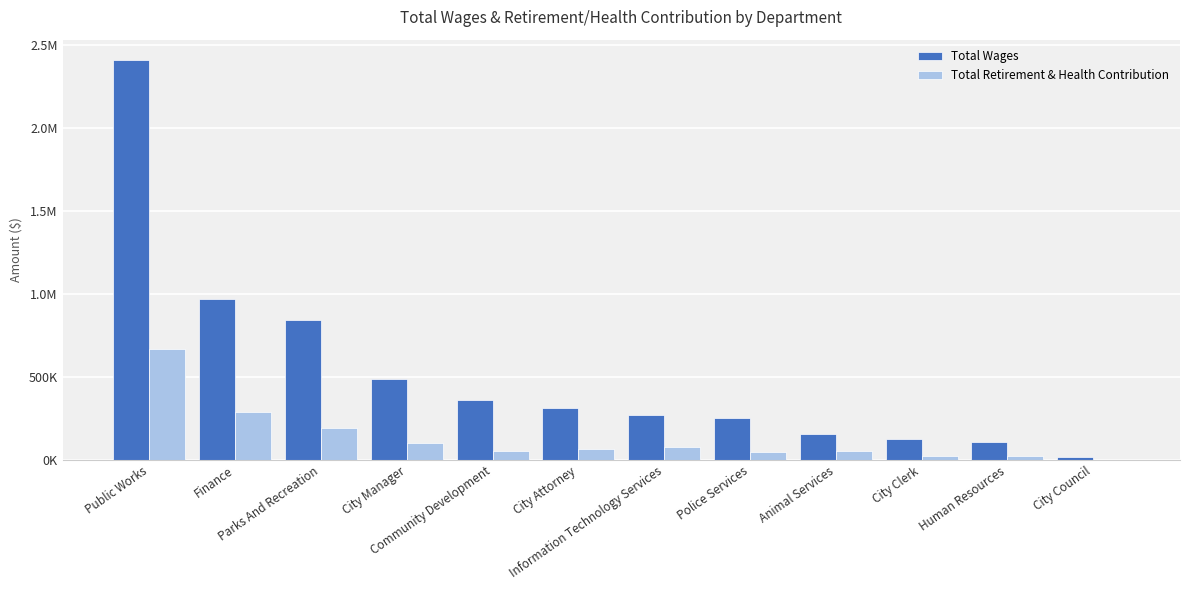

What is the label of the 1st bar from the left?

Public Works